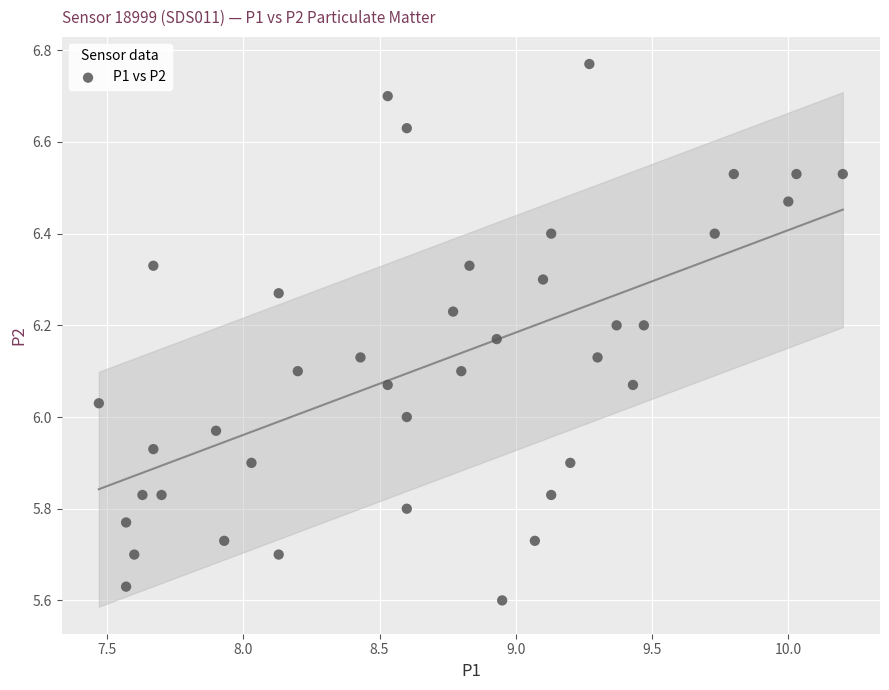

What is the range of Y values (max minus min)?

1.2